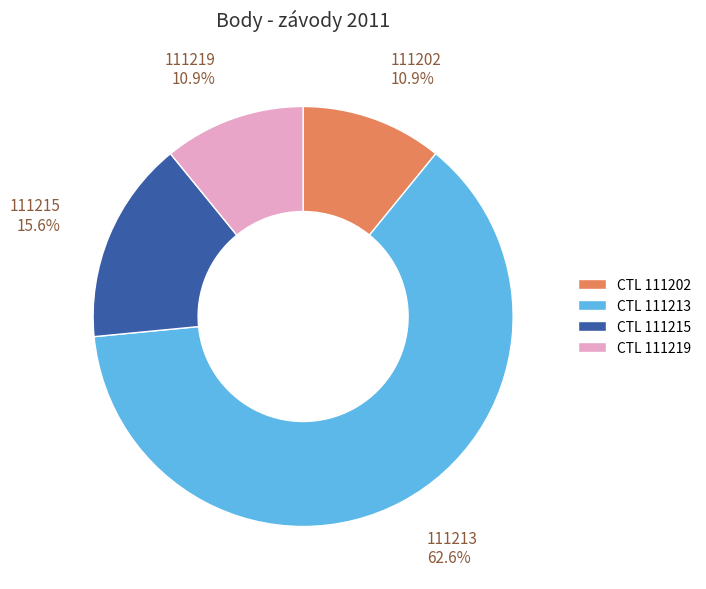

Which category has the biggest portion of the pie?

CTL 111213